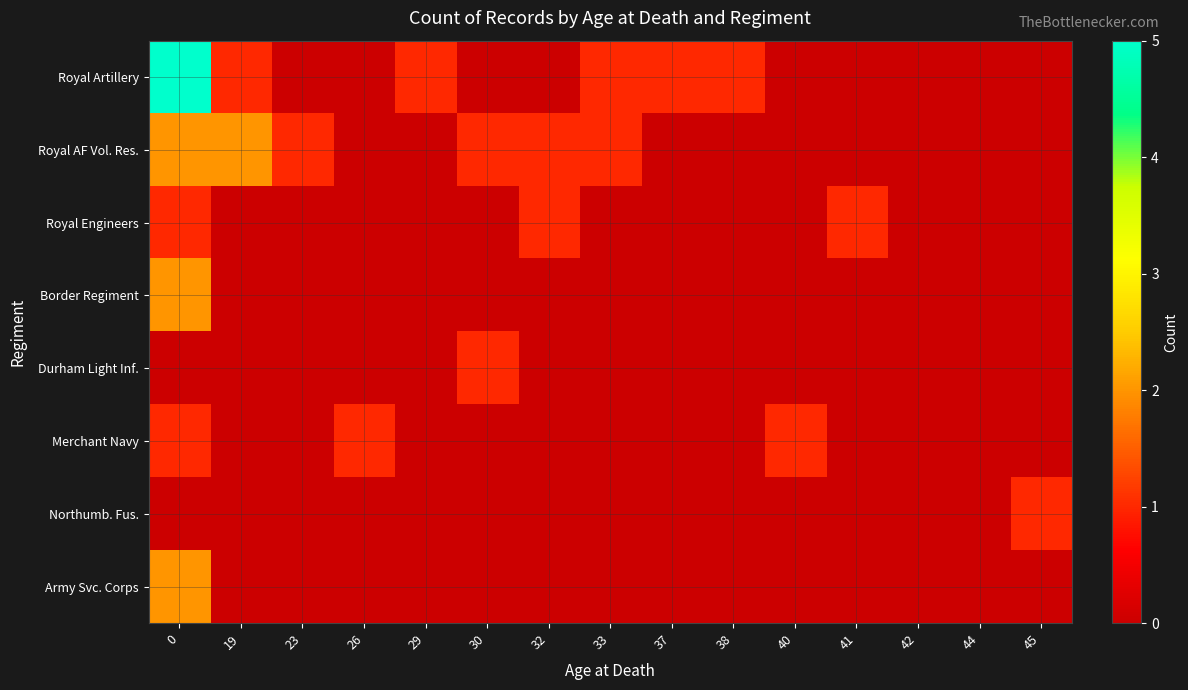

List the series in order of their peak value, highest first.

Royal Artillery, Royal AF Vol. Res., Border Regiment, Army Svc. Corps, Royal Engineers, Durham Light Inf., Merchant Navy, Northumb. Fus.